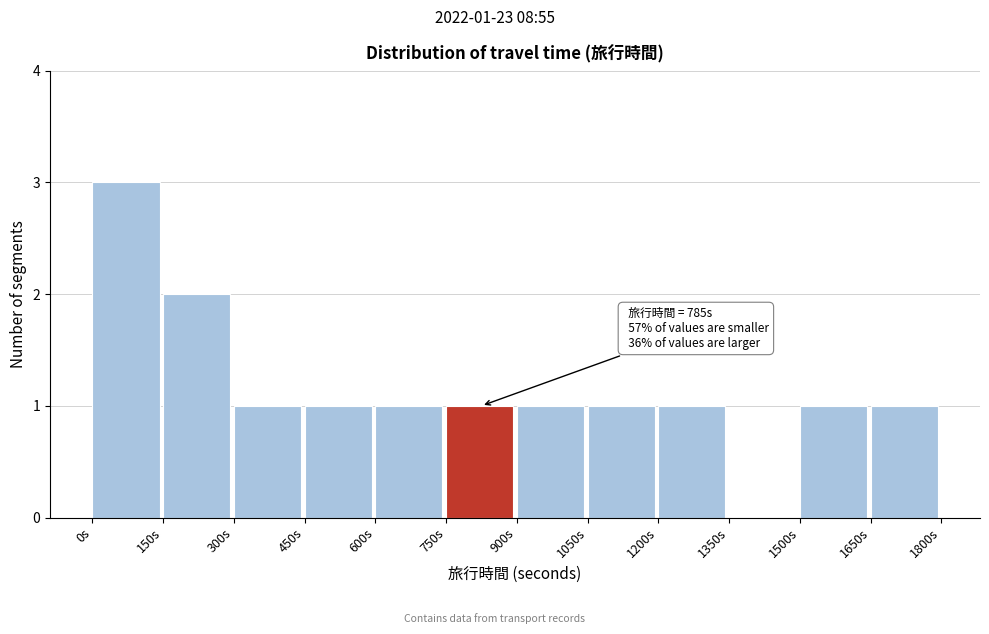

Which range on the x-axis has the tallest bar?

0 to 150